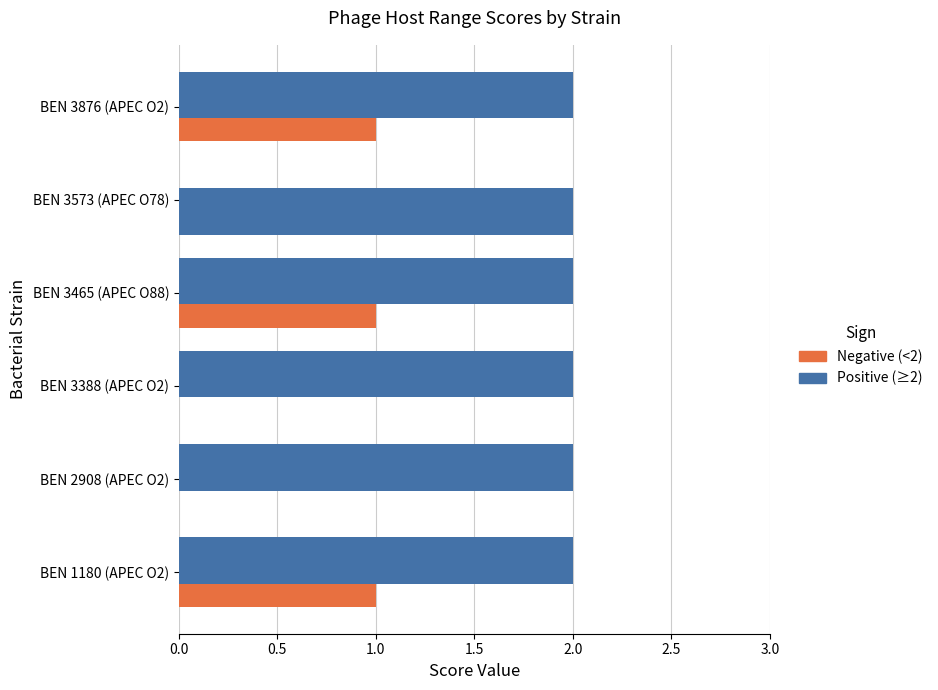

Does the chart contain stacked bars?

No